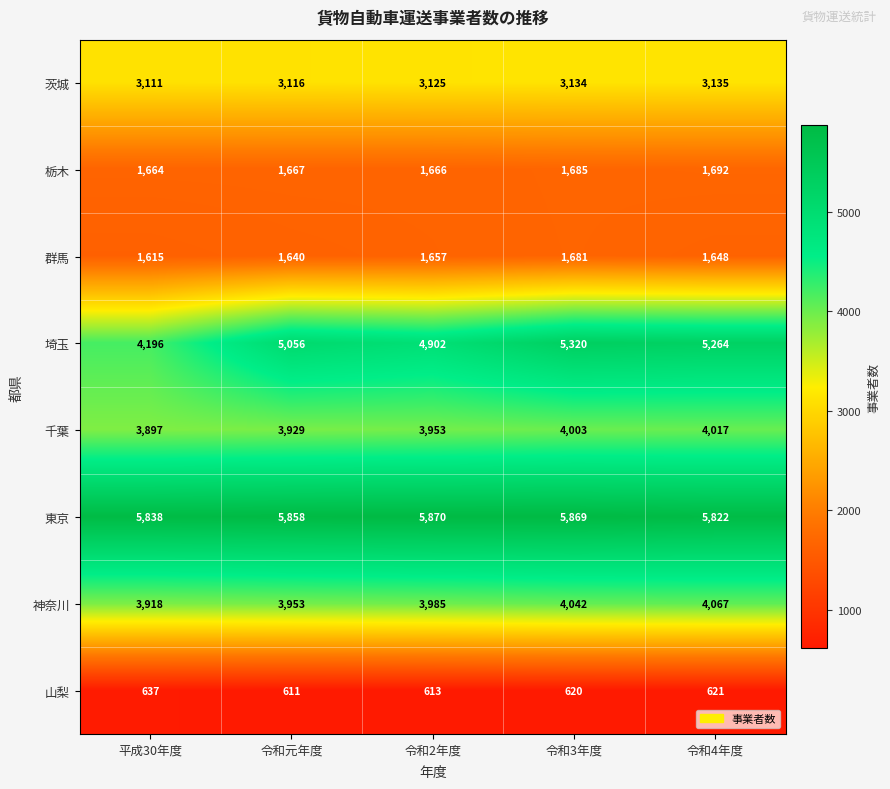

Which label corresponds to the smallest value in the chart?

令和元年度